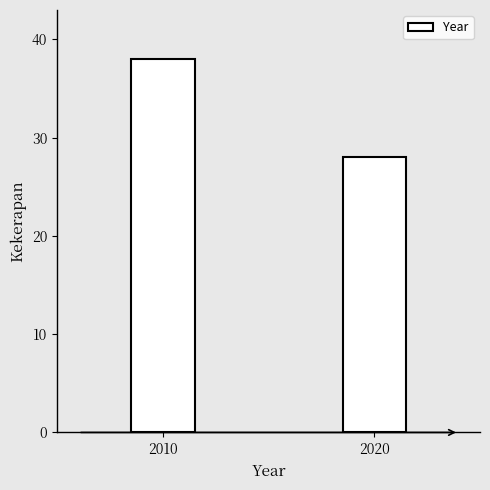

Reading left to right, list all the values displayed in this chart.

38	28